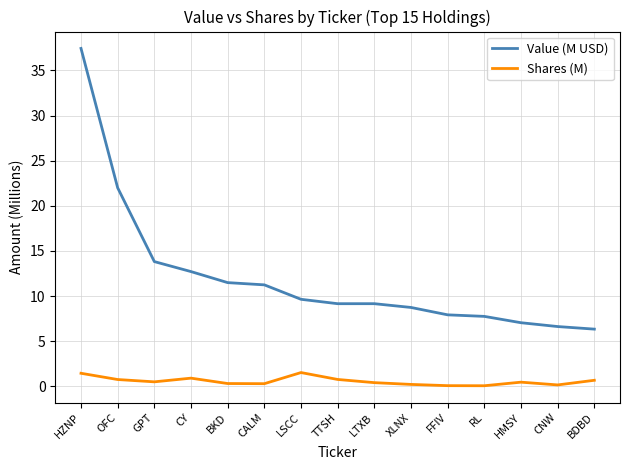

How many lines are shown in the chart?

2